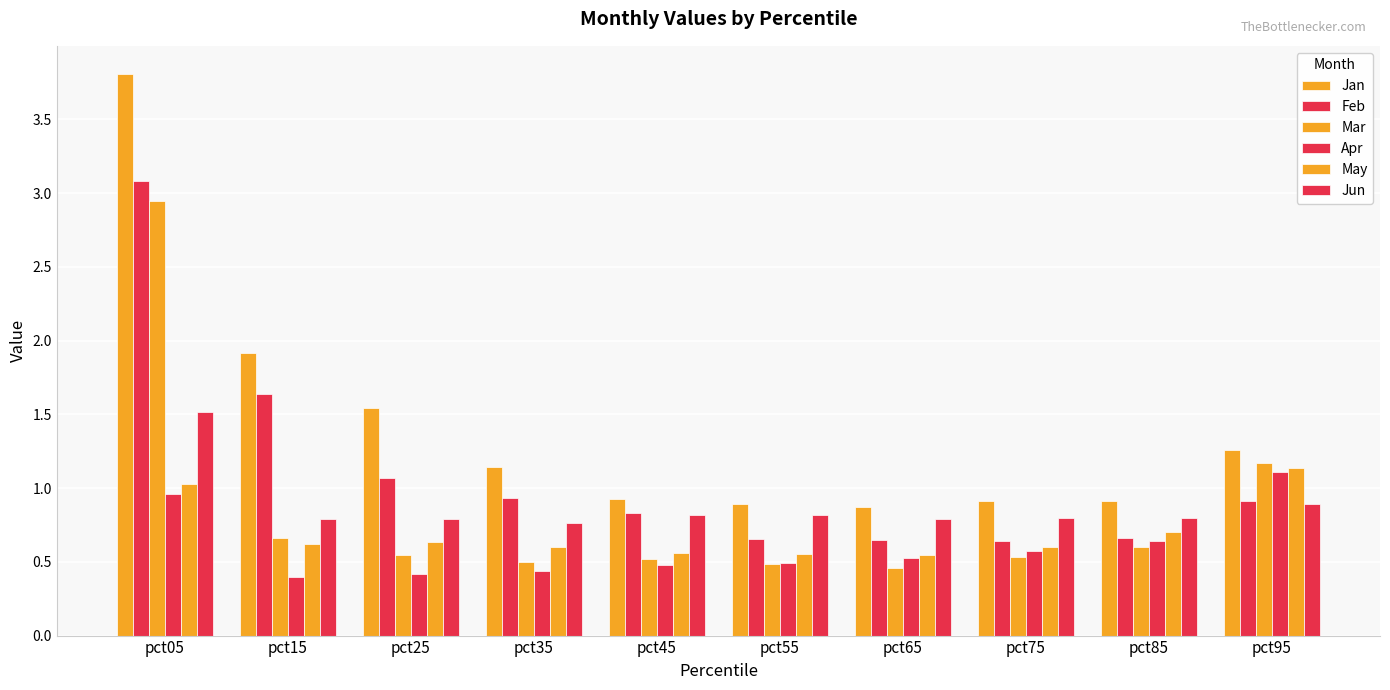

Which label corresponds to the smallest value in the chart?

pct15